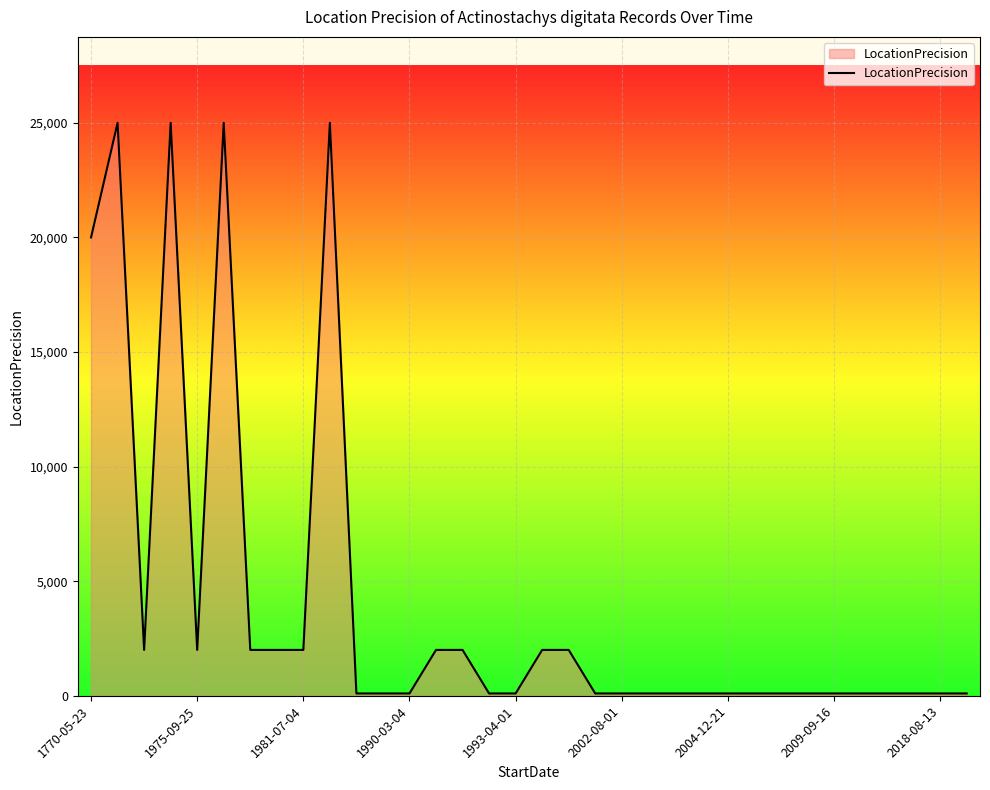

How many lines are shown in the chart?

1